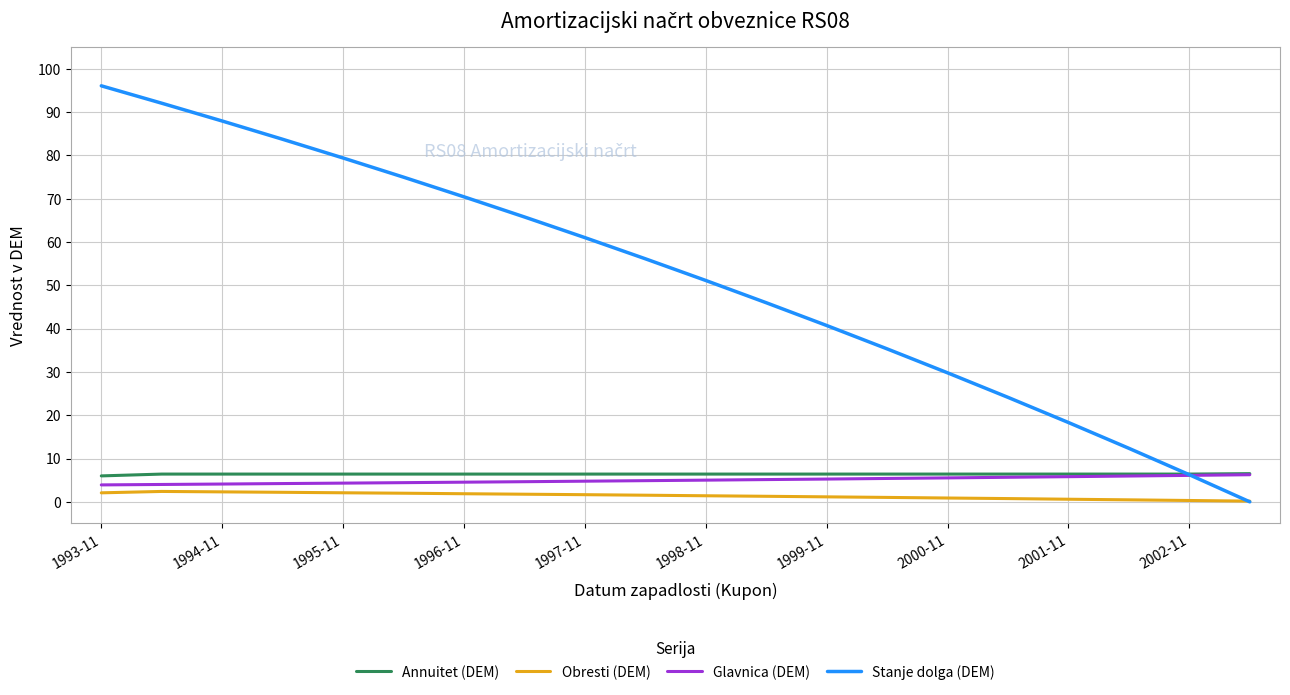

True or false: Obresti (DEM) and Annuitet (DEM) cross at least once.

False